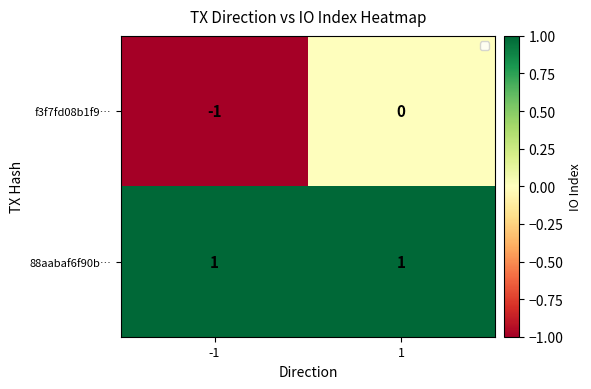

At which category is the sum across all series the highest?

1